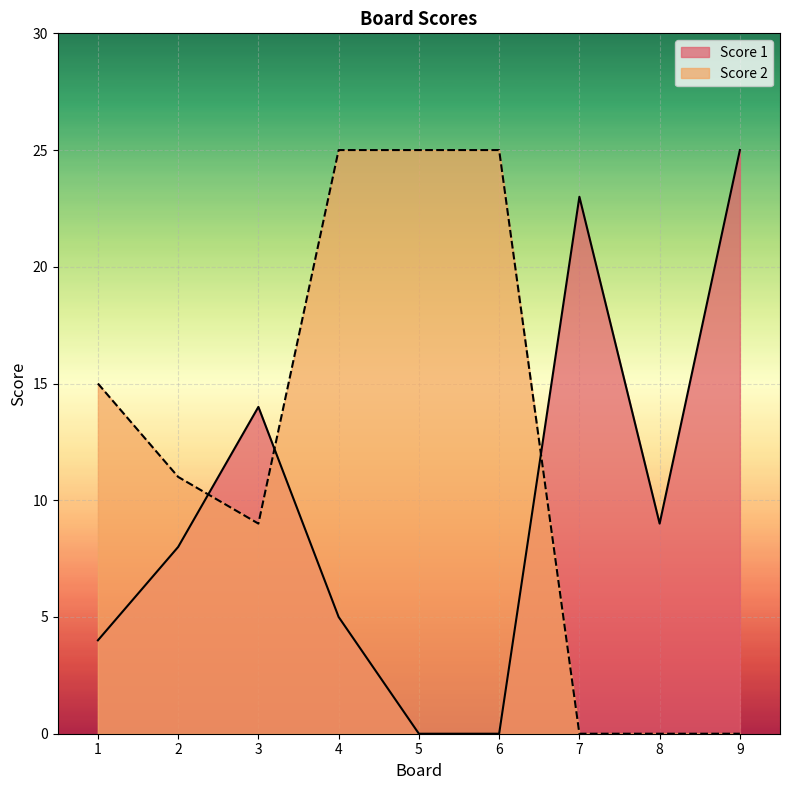

True or false: Score 2 and Score 1 cross at least once.

True